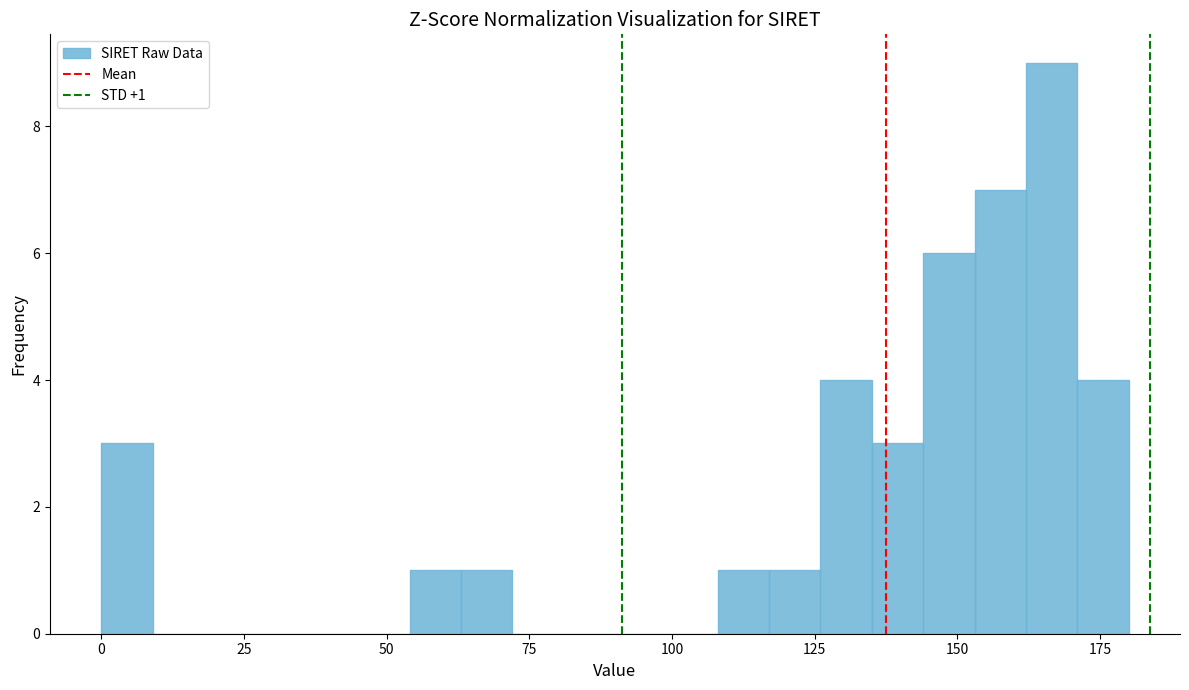

Read against the x-axis, roughly where is the centre of the tallest bar?

165